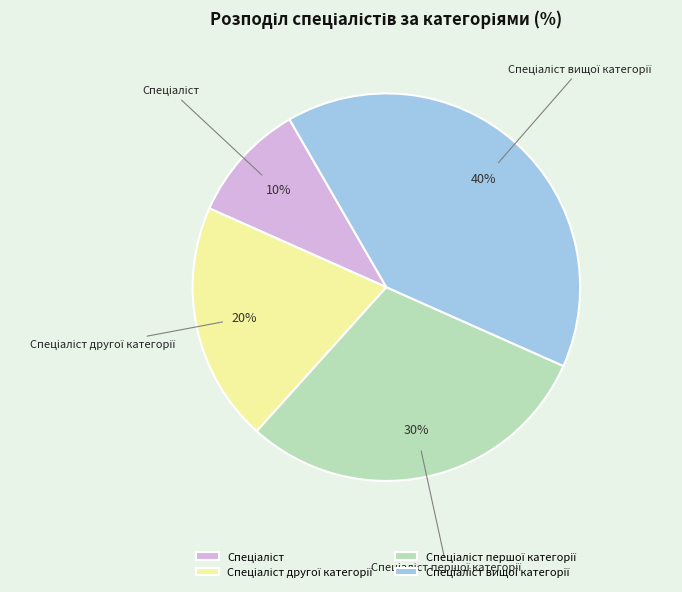

Is there any slice that represents more than half of the pie?

No